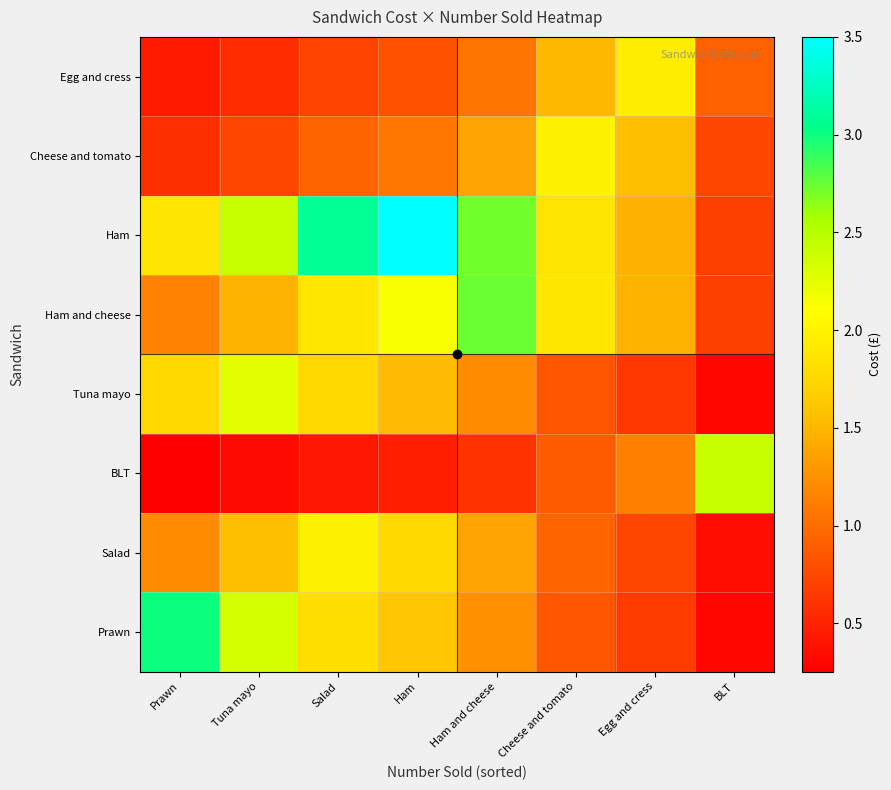

What is the maximum value shown in the chart?

3.5